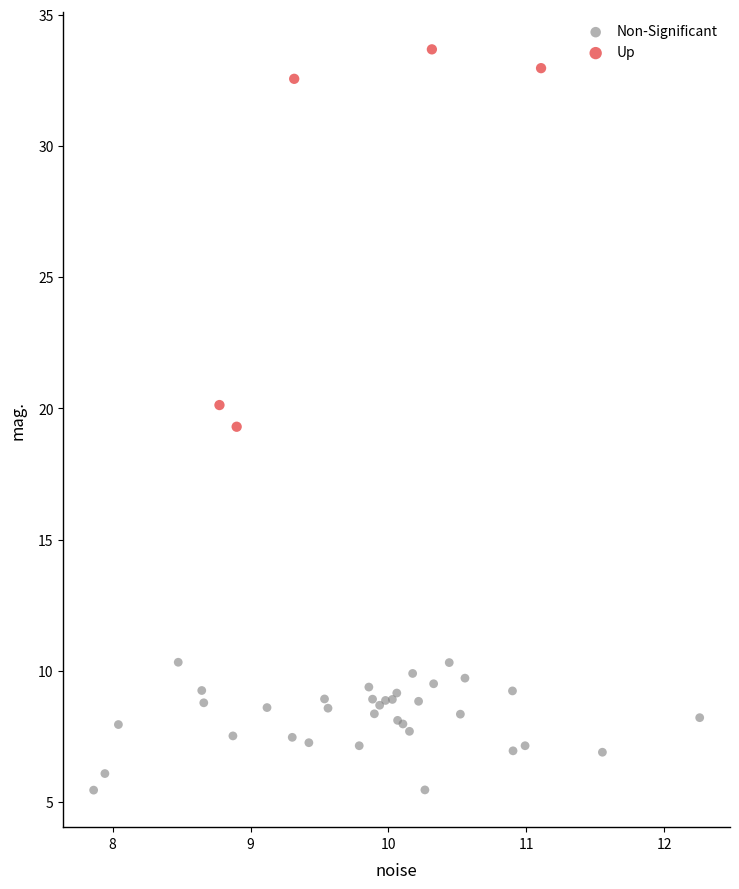

Which series contains the highest Y value?

Up